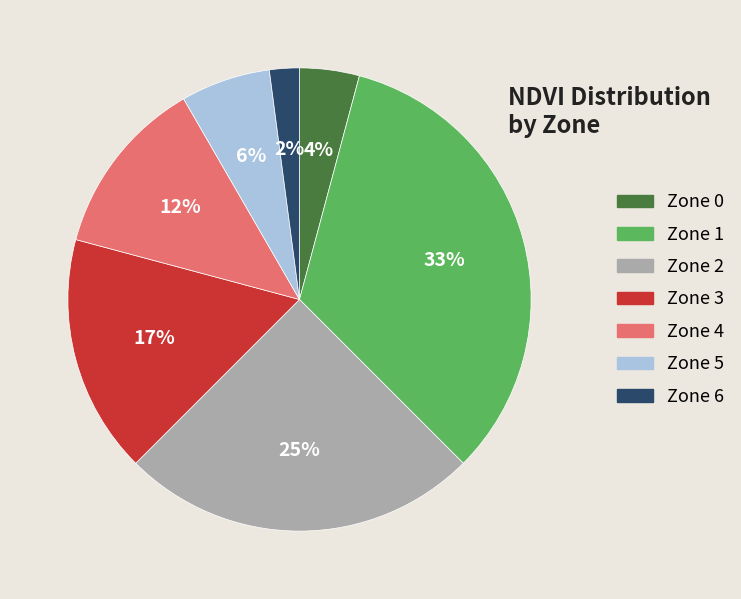

Does Zone 3 represent more than half of the total?

No